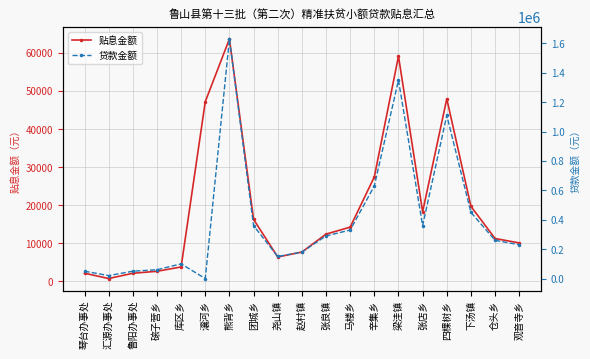

Reading right to left, list all the values displayed in this chart.

贴息金额: 10074.1	11231.6	19677.7	47975.4	18255.7	59184.8	27437.3	14220.8	12389.0	7666.8	6373.9	16271.4	63719.7	47226.0	3751.9	2610.0	2090.4	700.9	2109.4
贷款金额: 230000.0	260000.0	450000.0	1110000.0	360000.0	1350000.0	630000.0	330000.0	290000.0	180000.0	150000.0	360000.0	1630000.0	0.0	100000.0	60000.0	50000.0	20000.0	50000.0